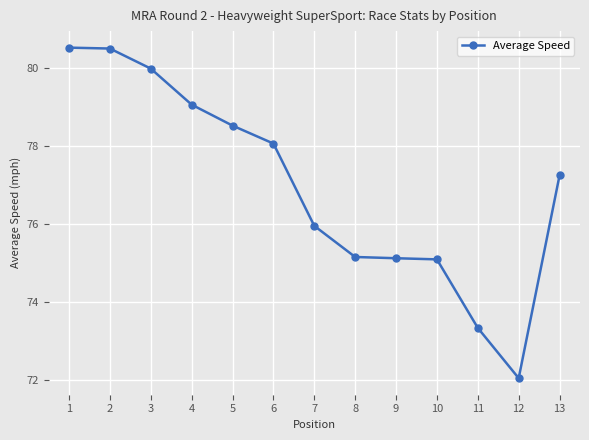

What is the approximate value at 12?

72.1